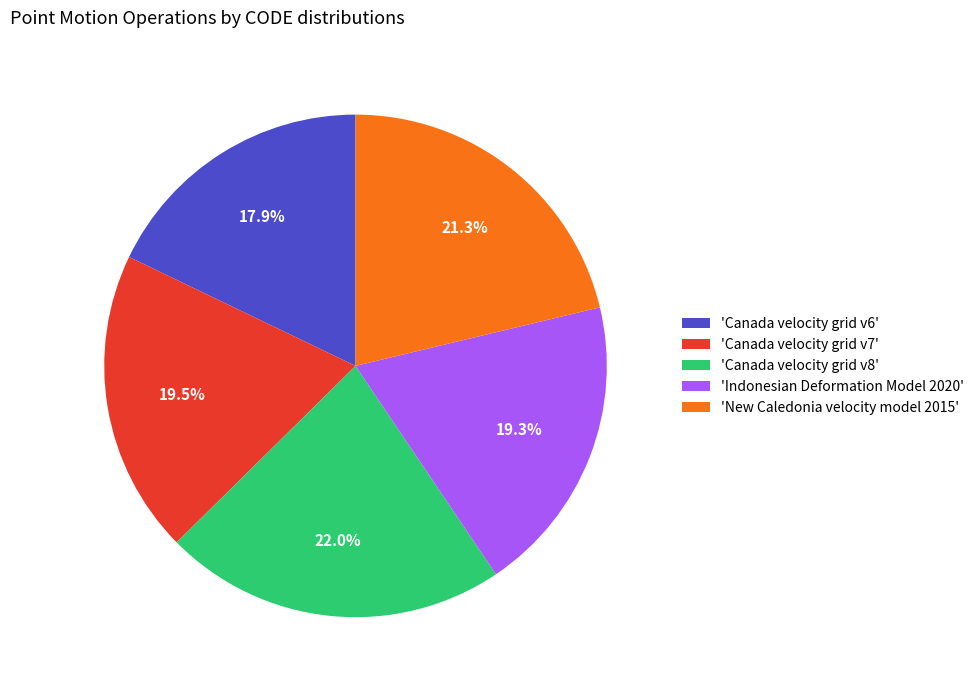

What percentage is NOT represented by 'New Caledonia velocity model 2015'?

78.7%